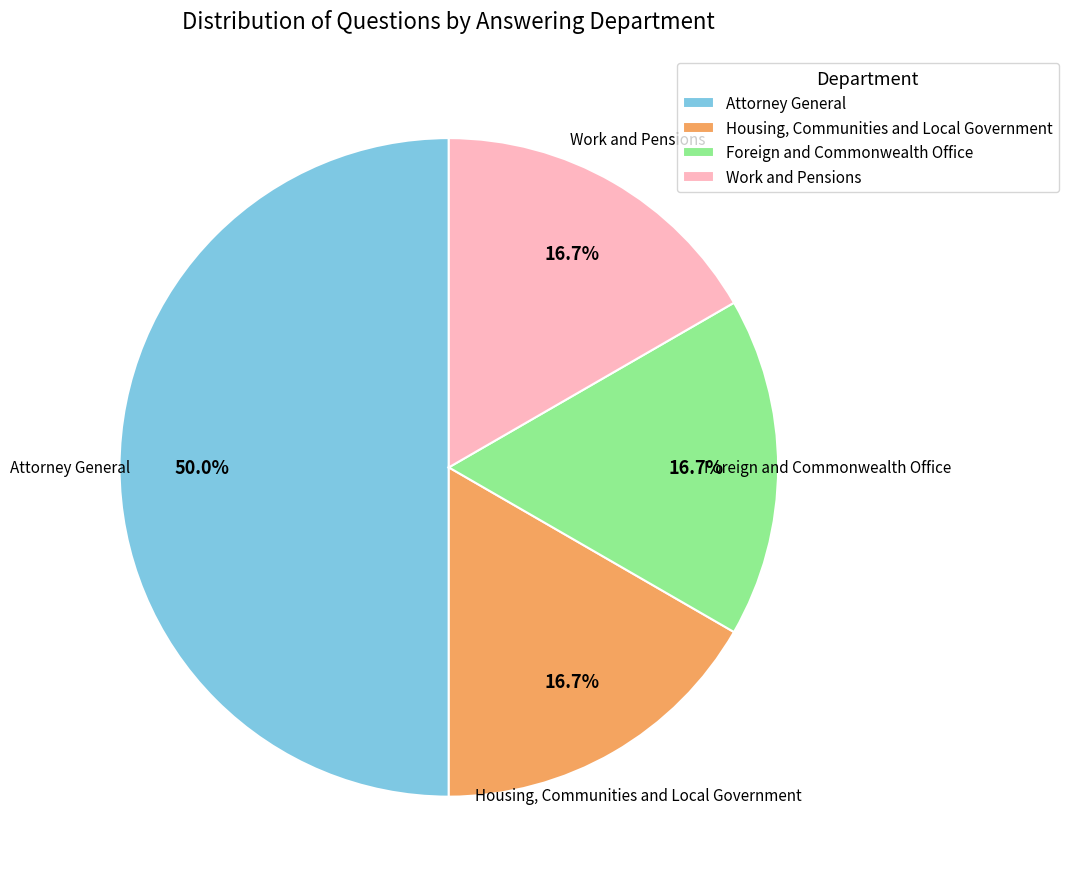

Does Work and Pensions account for over 50% of the chart?

No